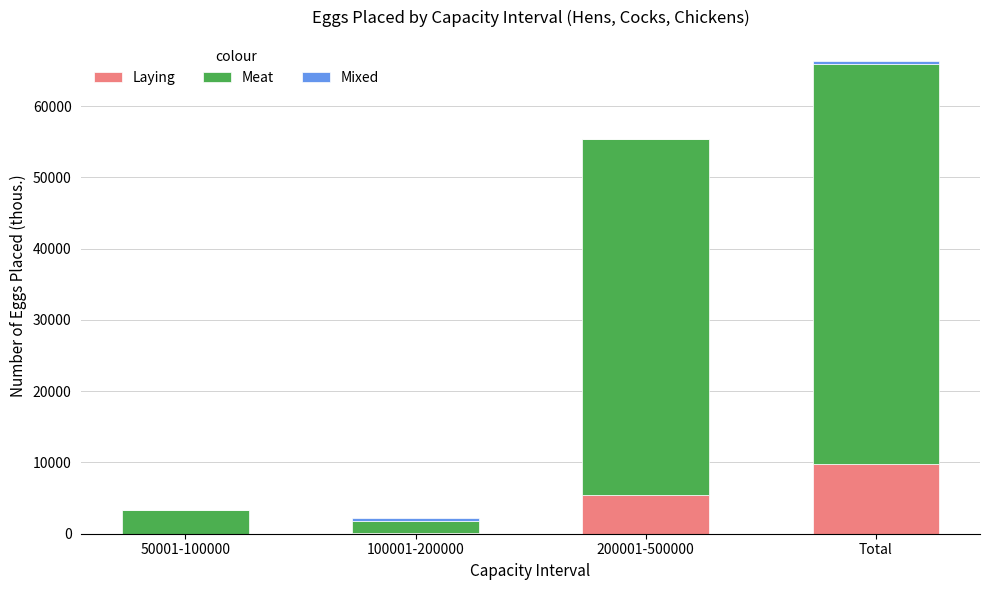

At which category is the sum across all series the highest?

Total